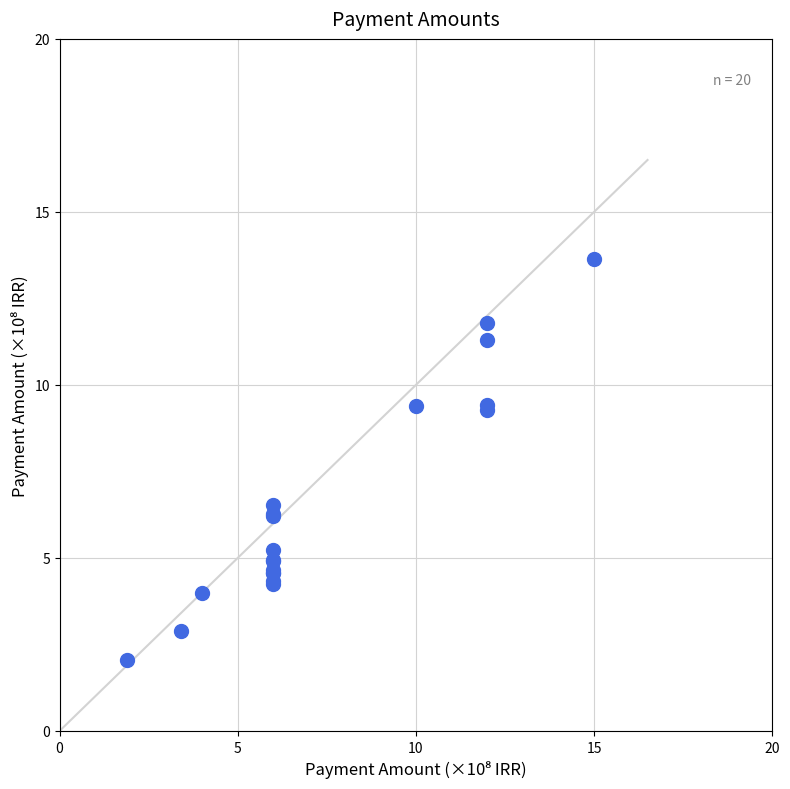

What Y value in the scatter plot is closest to 7?

6.5